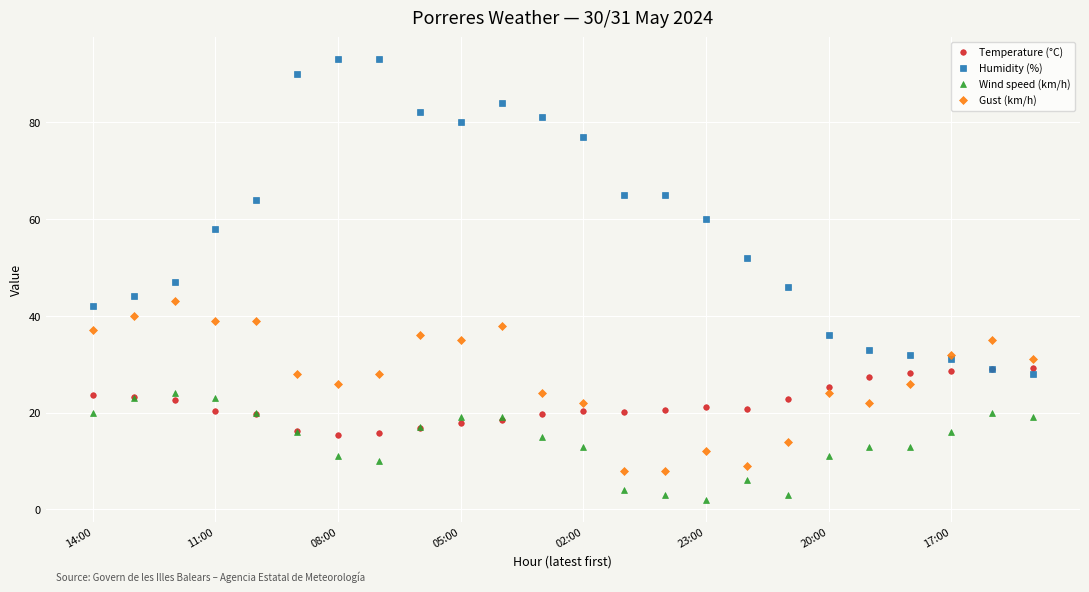

Which series has the largest range (max minus min)?

Humidity (%)